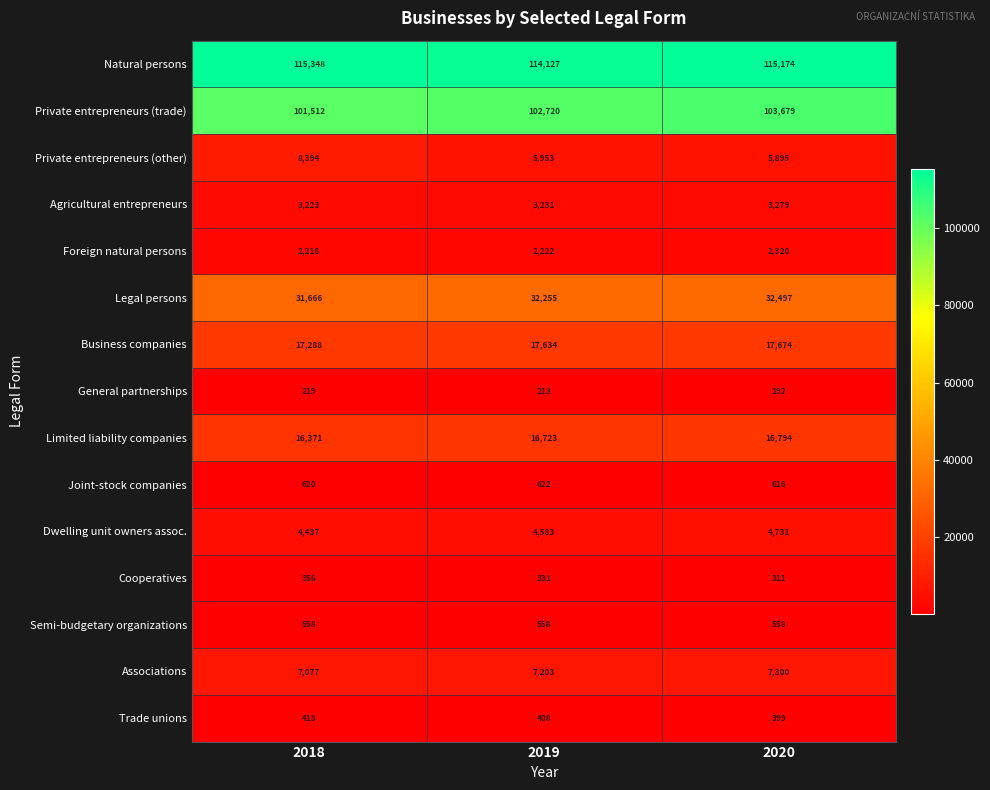

Which label corresponds to the largest value in the chart?

2018